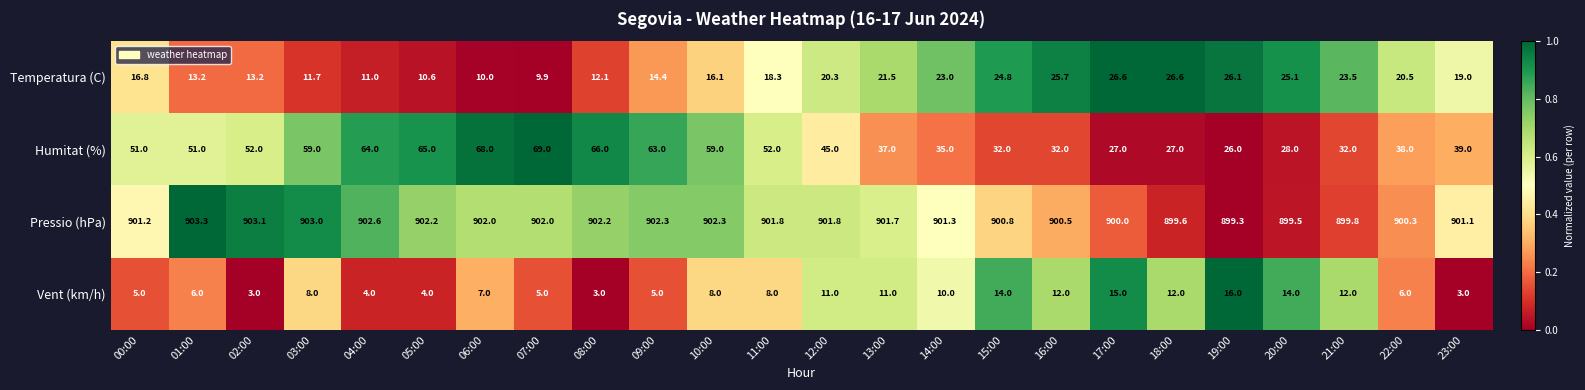

At which label does Vent (km/h) reach its peak?

19:00